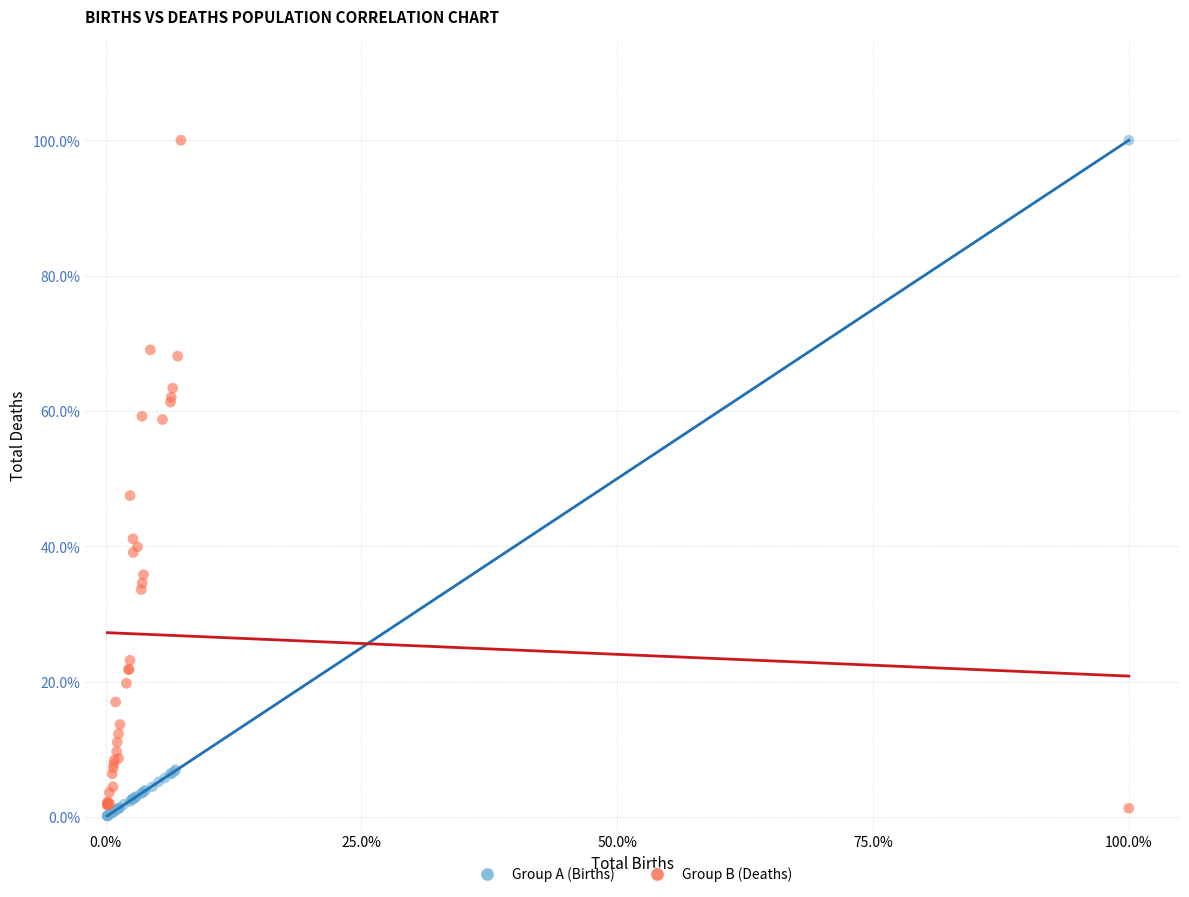

What are all the series names shown in the legend?

Group A (Births), Group B (Deaths)